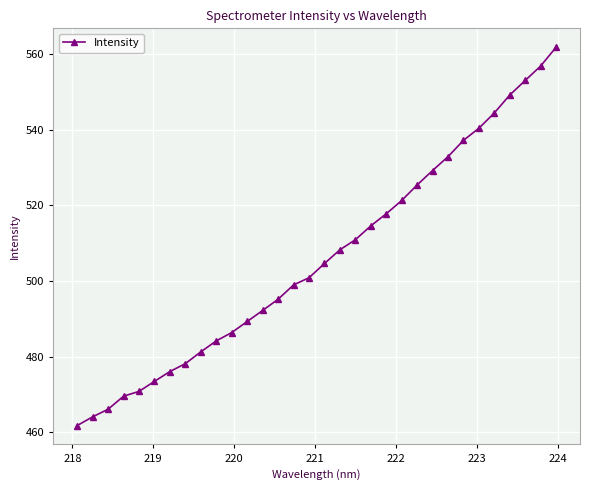

What is the maximum value shown in the chart?

561.8